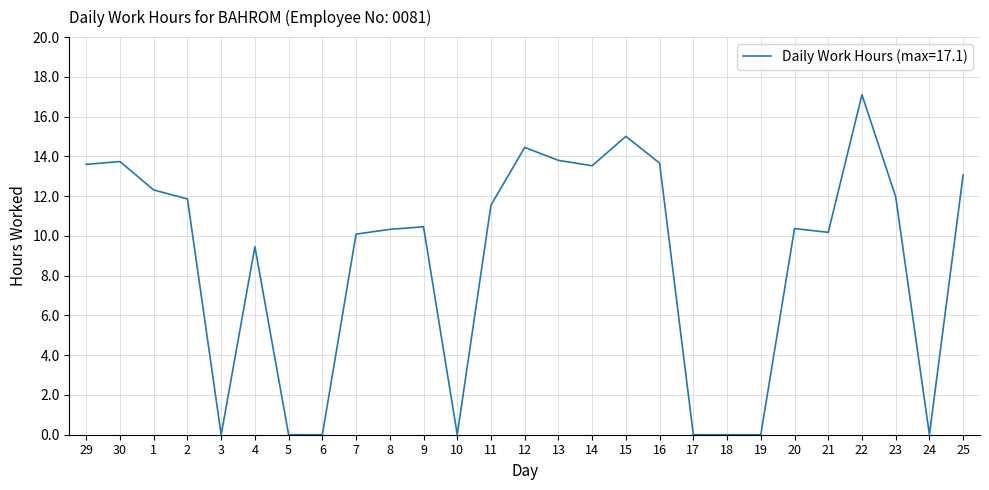

Which category has the highest value across all series?

22